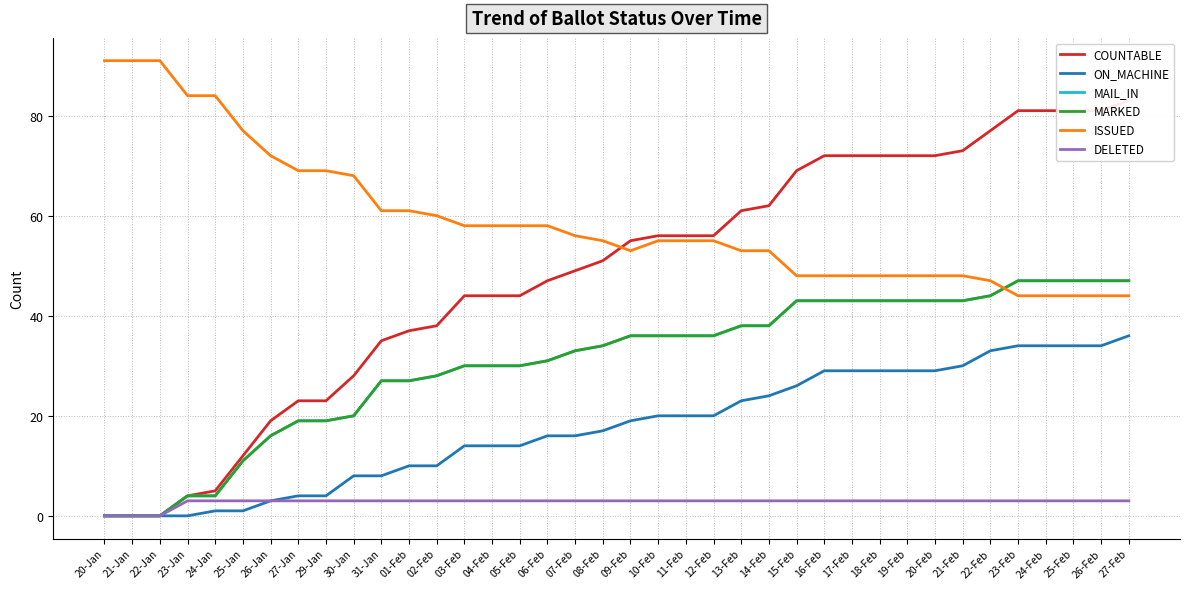

What are all the series names shown in the legend?

COUNTABLE, ON_MACHINE, MAIL_IN, MARKED, ISSUED, DELETED